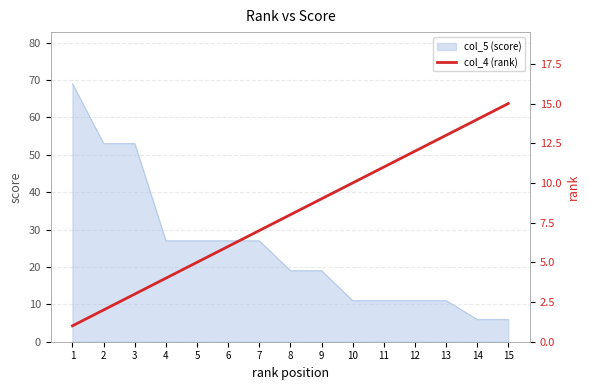

What value does the col_5 (score) series have at 12, to the nearest 10?

10